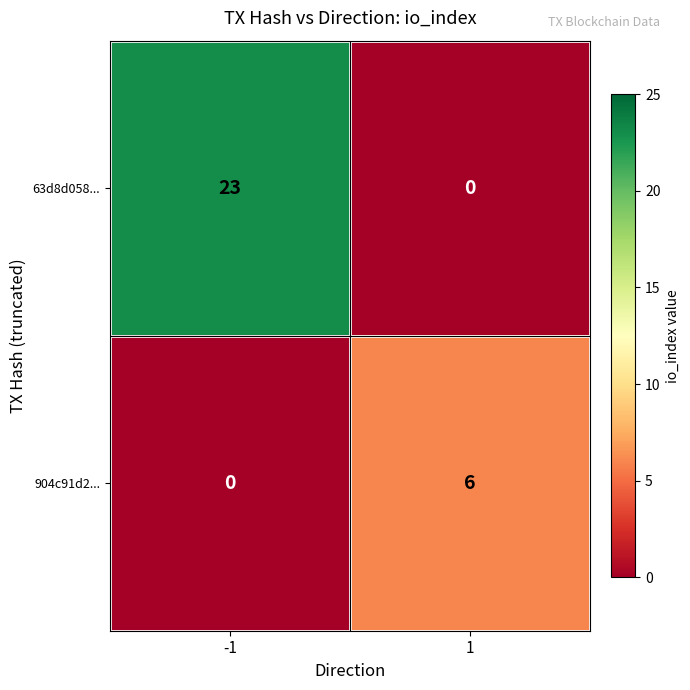

List the series in order of their overall mean, highest first.

63d8d058..., 904c91d2...